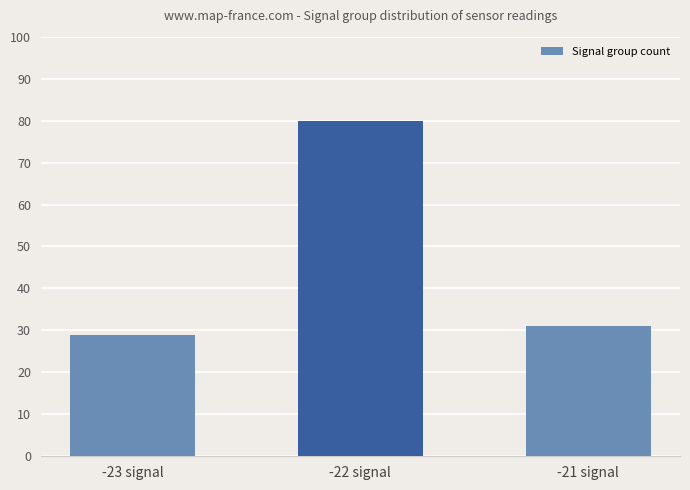

Which has a higher value, -21 signal or -23 signal?

-21 signal